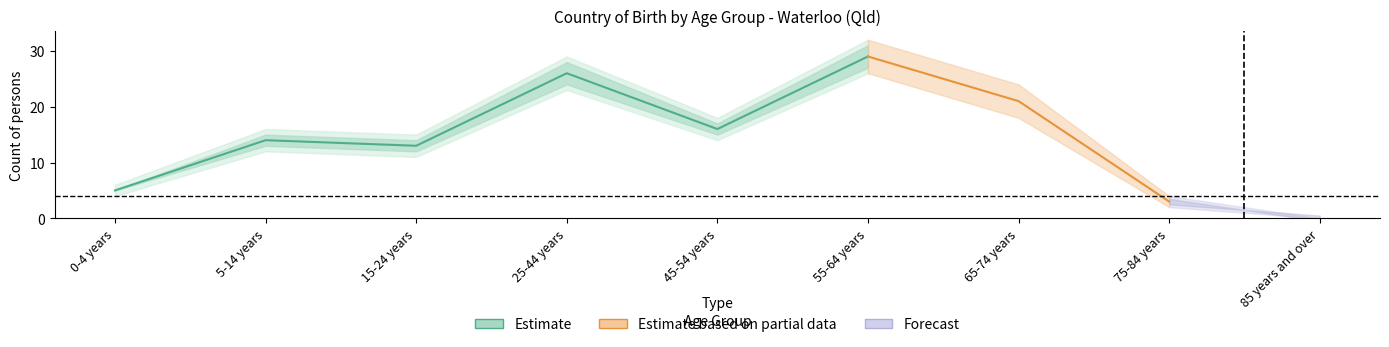

Between 5-14 years and 45-54 years, which is larger?

45-54 years